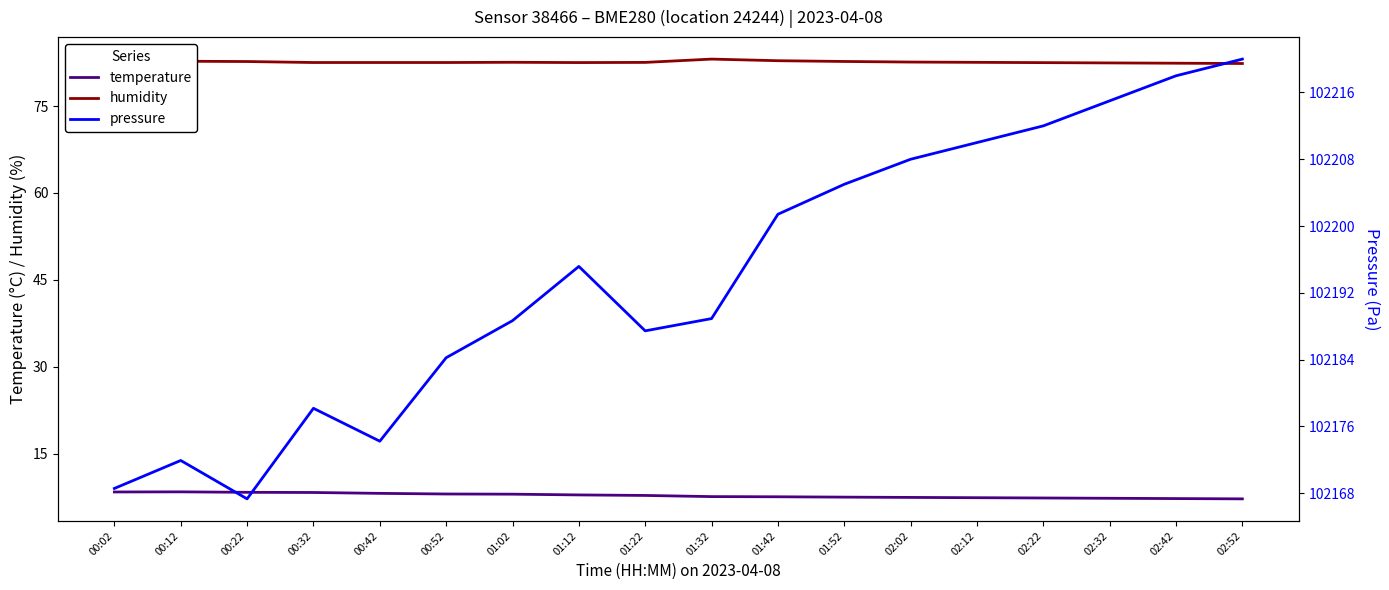

True or false: pressure has a value of 102215.0 at 02:32.

True